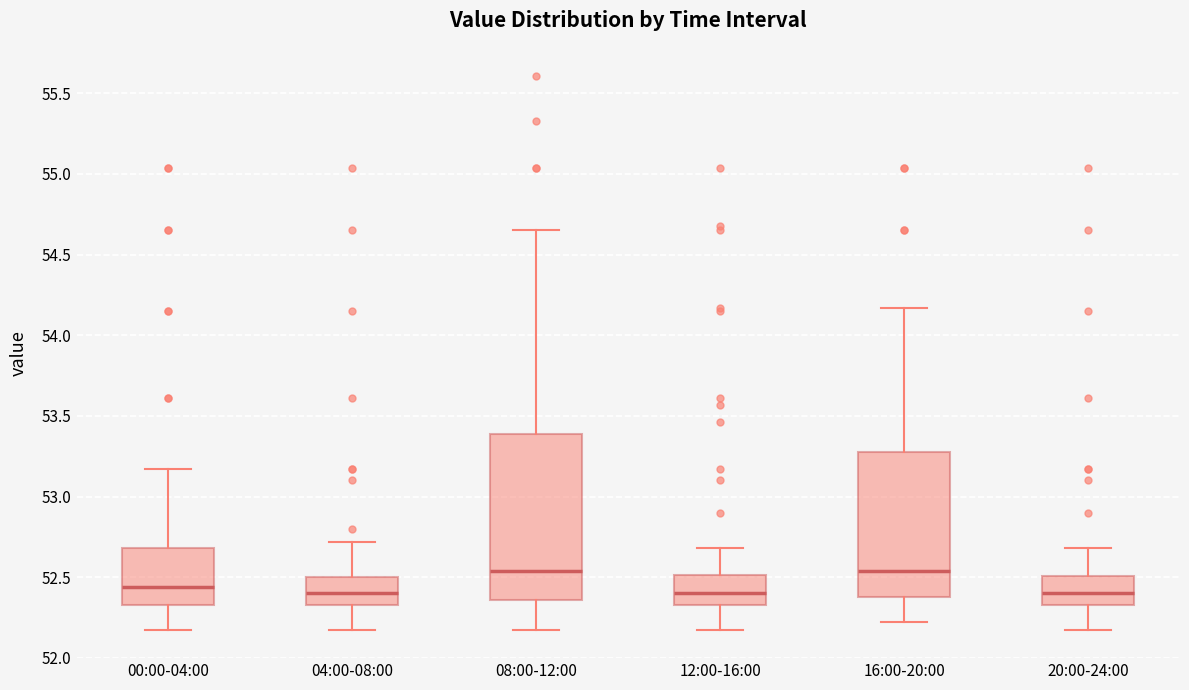

Reading left to right, transcribe this box plot: for each box, give where its median line is, the range the box spans, and where its two whiskers end, as read against the y-axis. The values are not printed on the chart, so give them approximately, as read against the axis.

00:00-04:00: median 52.45, box 52.35 to 52.70, whiskers 52.15 to 53.15
04:00-08:00: median 52.40, box 52.35 to 52.50, whiskers 52.15 to 52.70
08:00-12:00: median 52.55, box 52.35 to 53.40, whiskers 52.15 to 54.65
12:00-16:00: median 52.40, box 52.35 to 52.50, whiskers 52.15 to 52.70
16:00-20:00: median 52.55, box 52.40 to 53.30, whiskers 52.20 to 54.15
20:00-24:00: median 52.40, box 52.35 to 52.50, whiskers 52.15 to 52.70